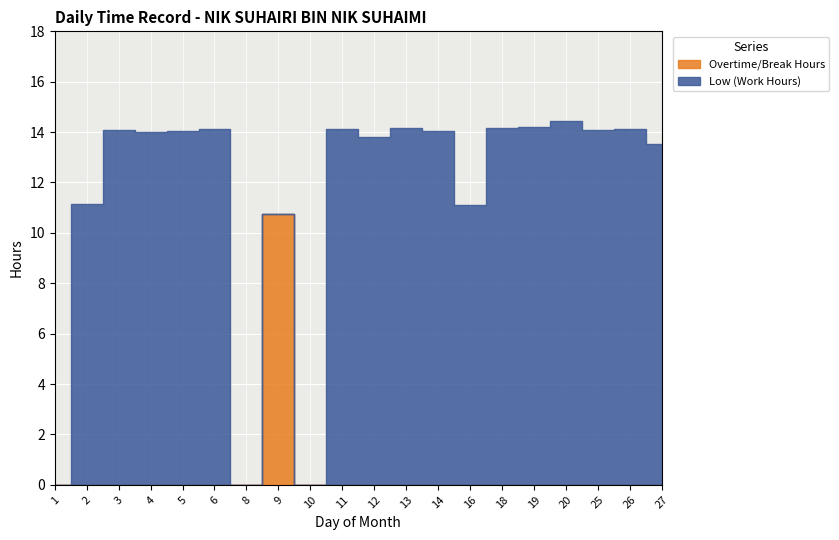

How many interior local valleys does the Low (Work Hours) series have?

4